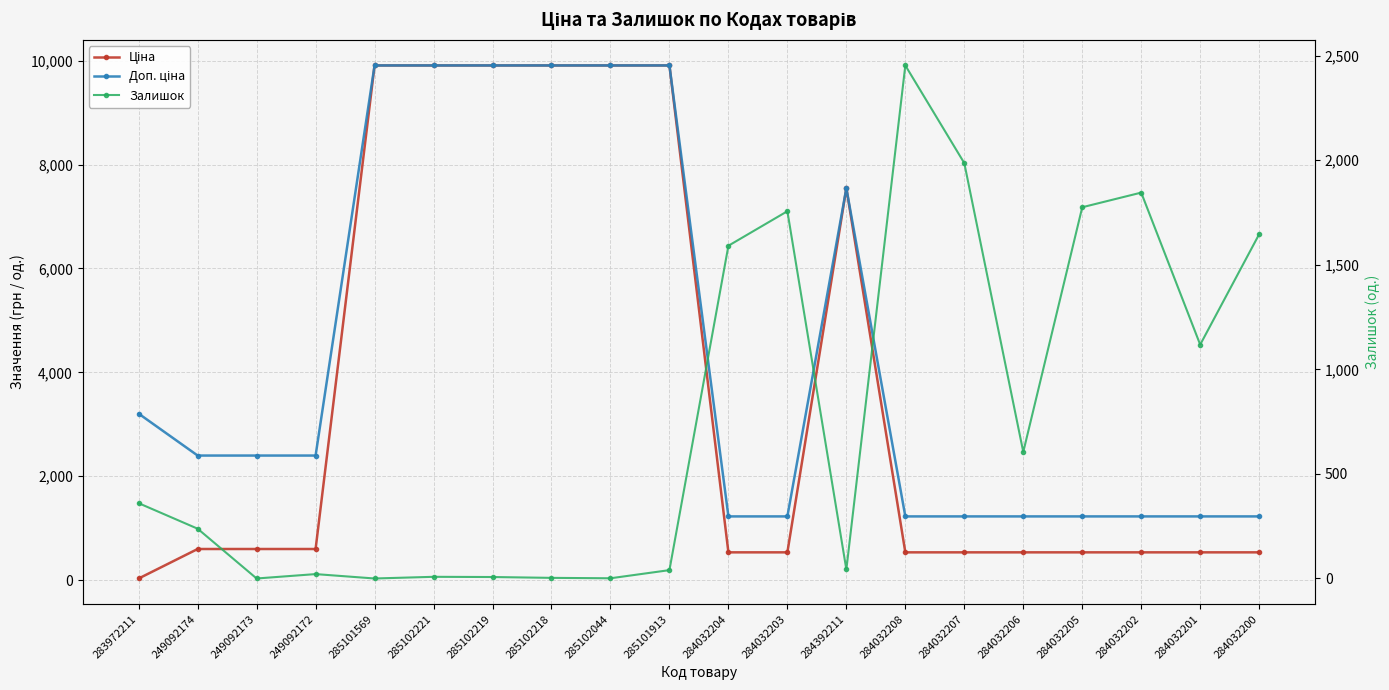

Is it true that Доп. ціна equals 353.1 at 284032202?

False